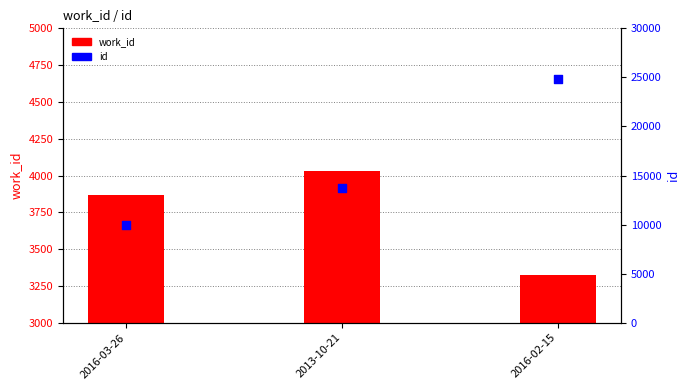

What is the total value across all series at 2016-03-26?

13828